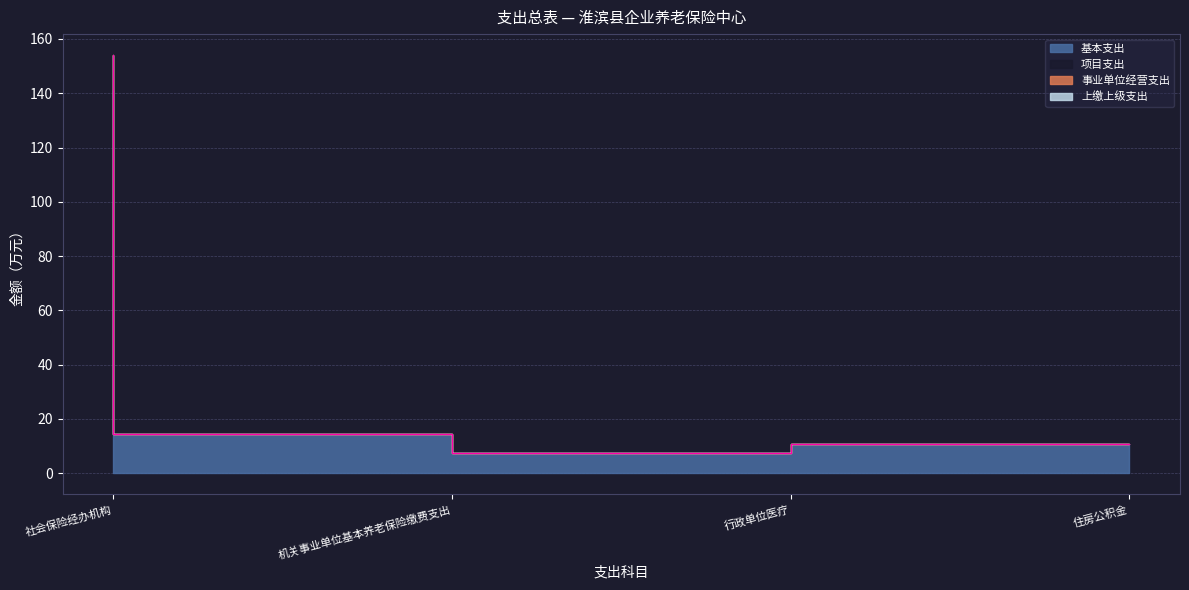

How many interior local valleys (lower than both neighbors) does the data have?

1